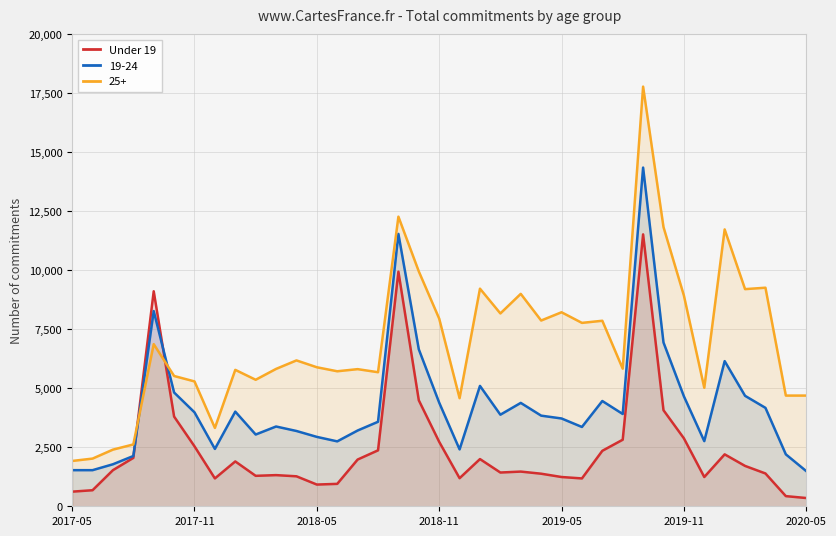

What is the maximum value shown in the chart?

17780